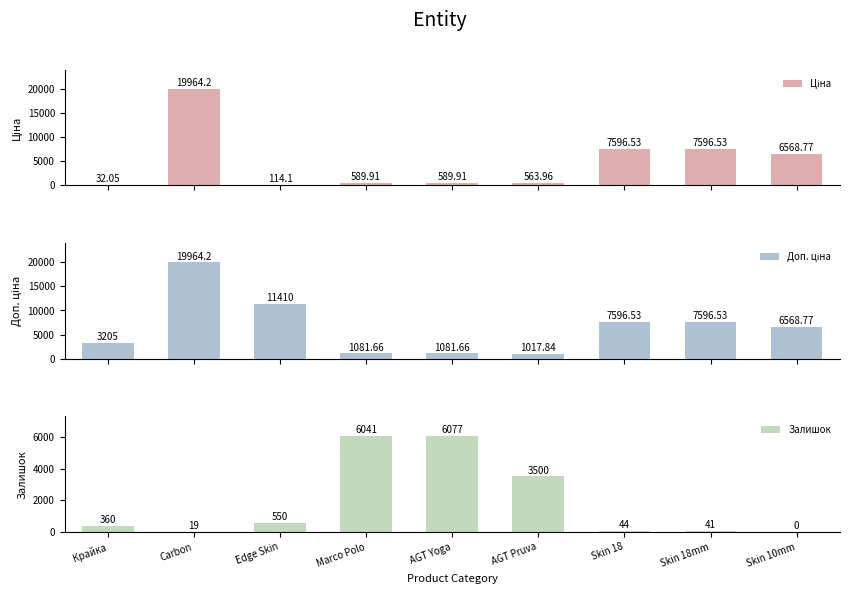

What is the spread (max minus min) of values at Skin 10mm?

6568.8